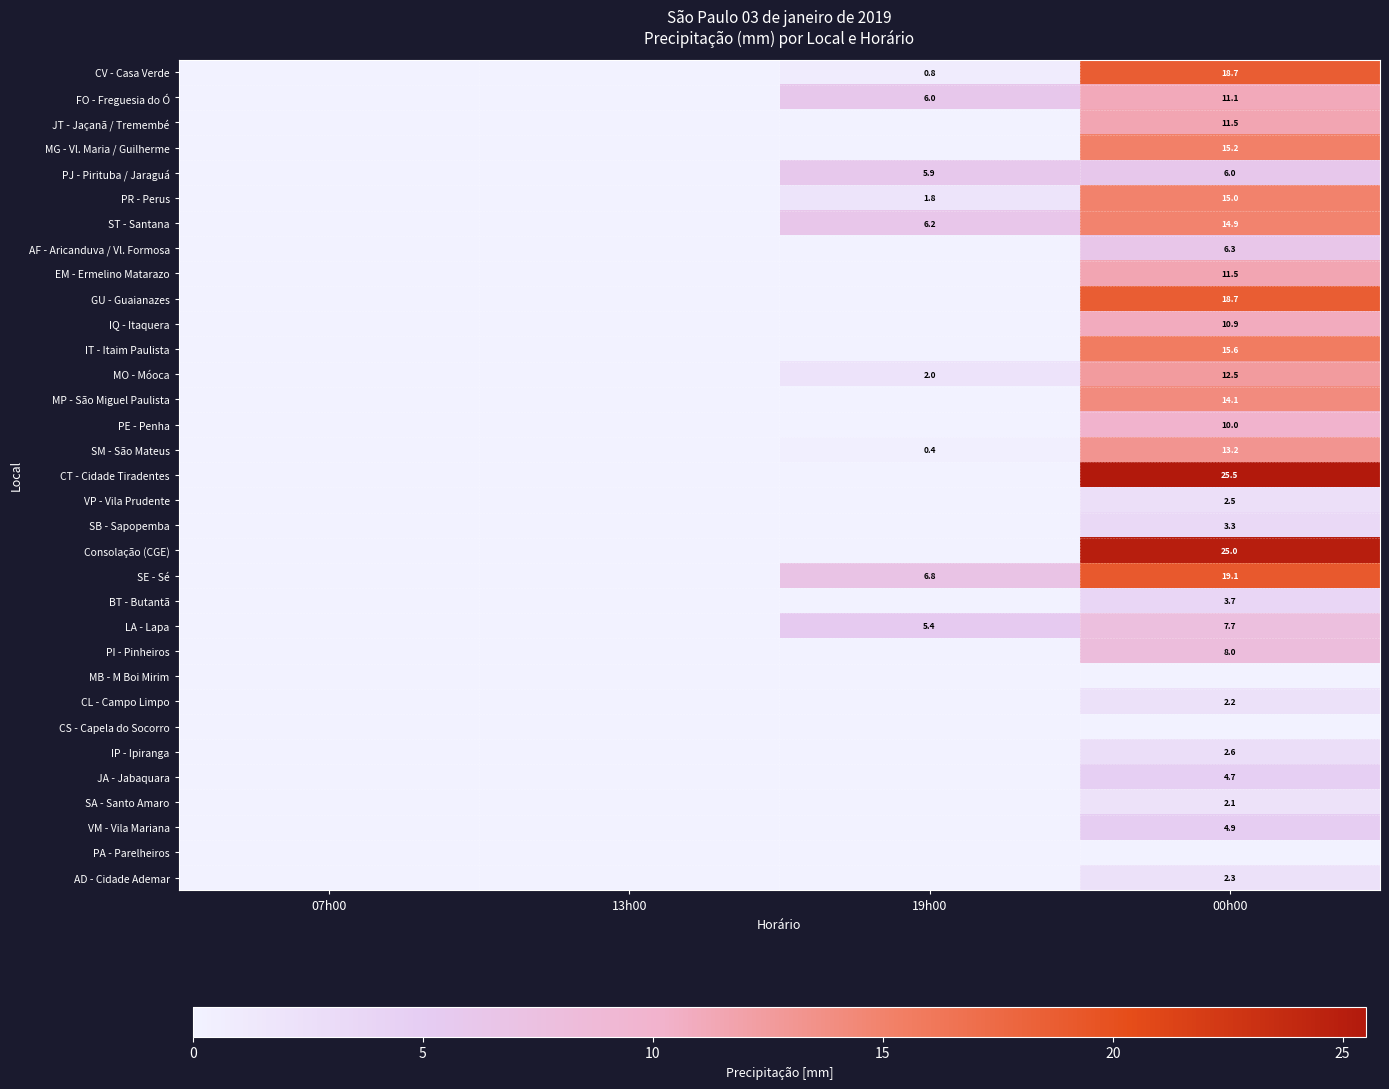

Between 00h00 and 19h00, which is larger?

00h00